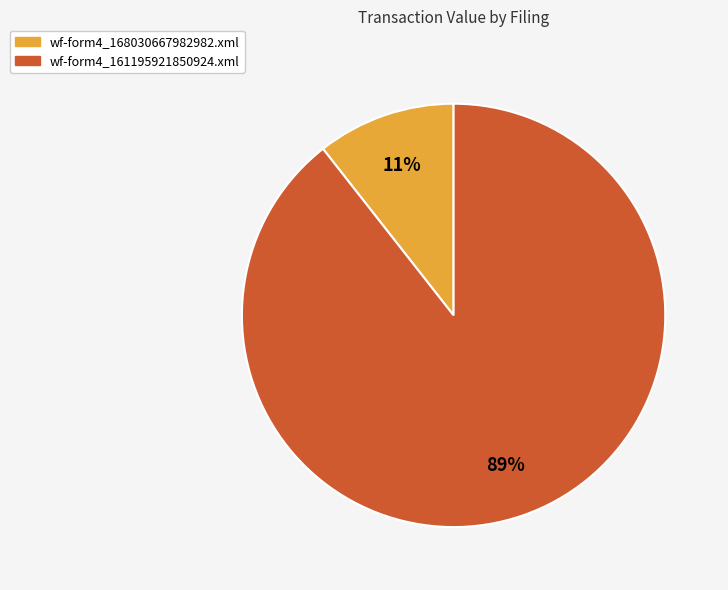

Does wf-form4_168030667982982.xml account for over 50% of the chart?

No